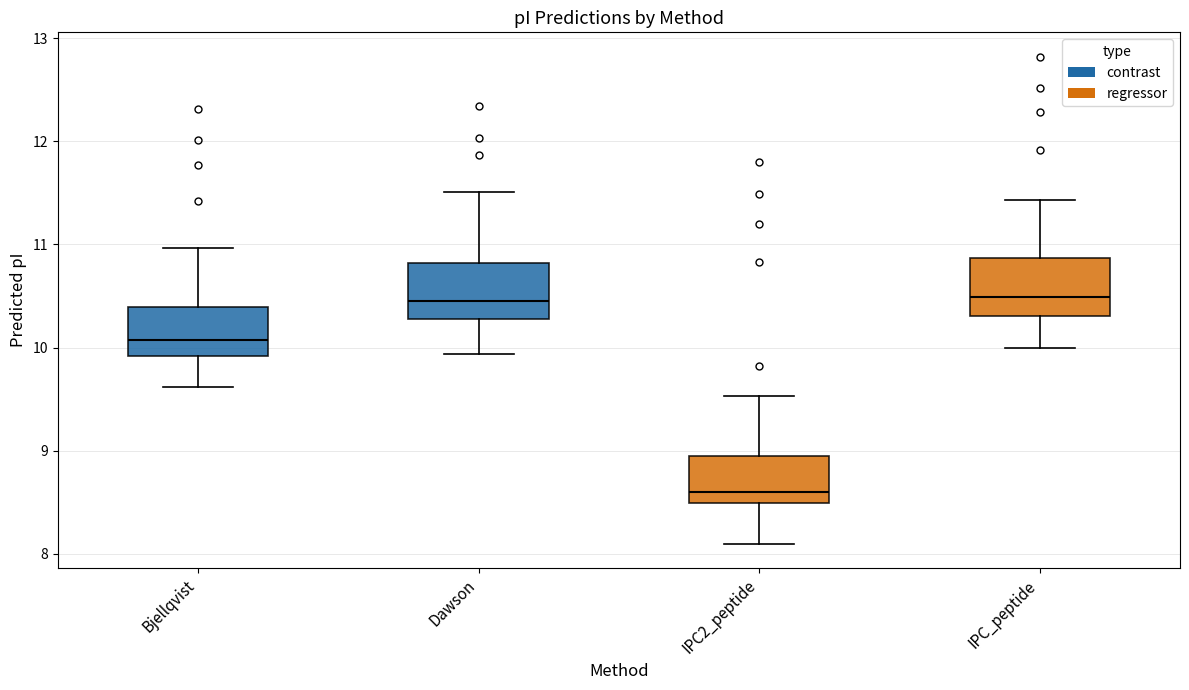

Which box has the lowest median line?

IPC2_peptide